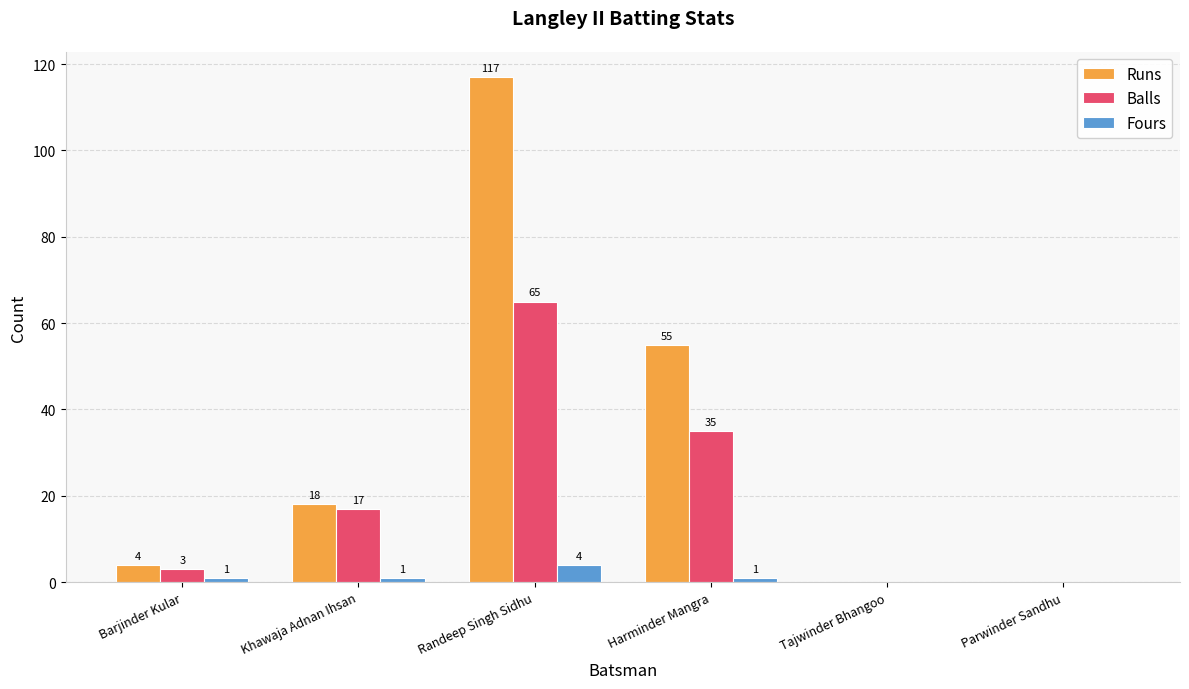

How many values in Fours are above zero?

4